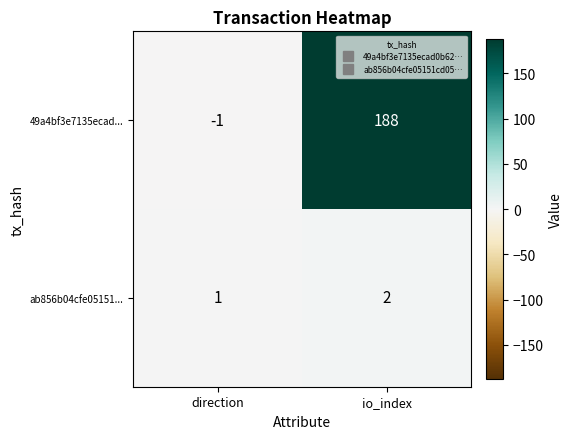

What is the difference between the 49a4bf3e7135ecad... values at direction and io_index?

189